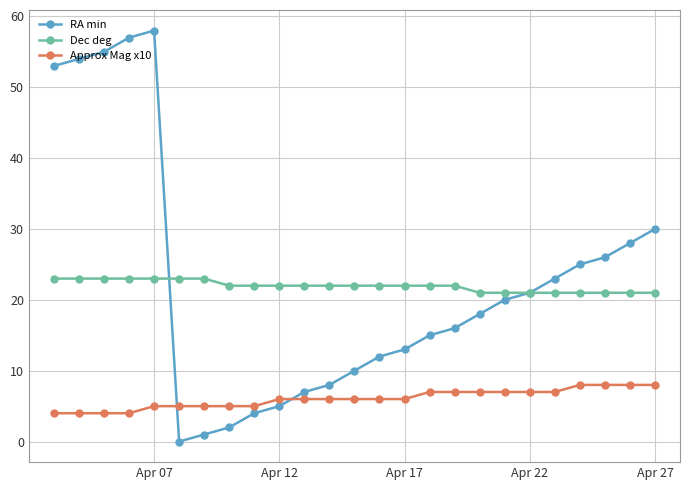

Which series has the largest range (max minus min)?

RA min